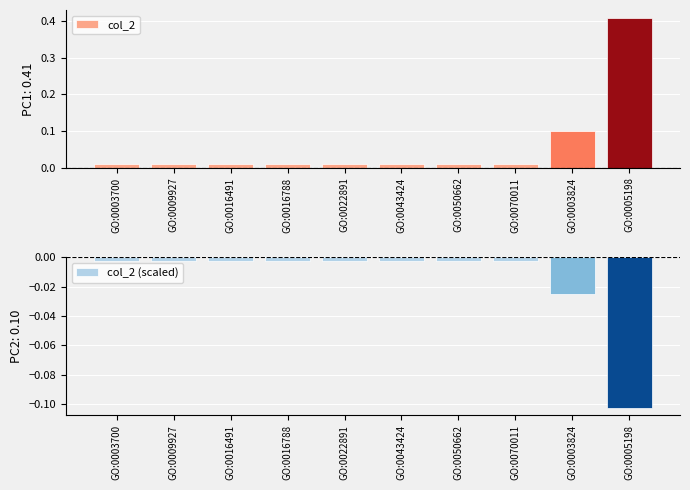

At which category is the sum across all series the highest?

GO:0005198